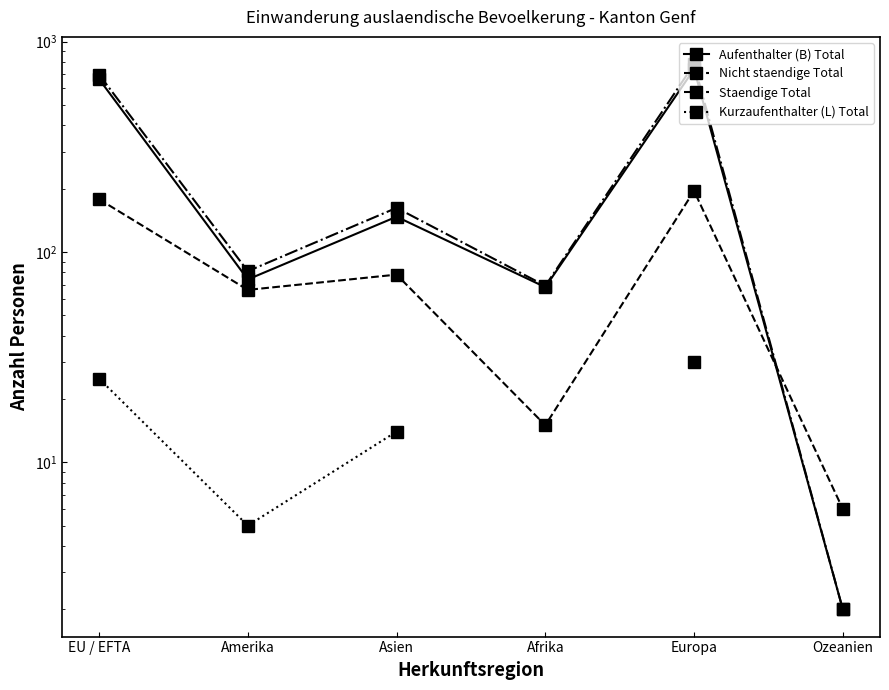

What is the label of the 1st point from the left?

EU / EFTA